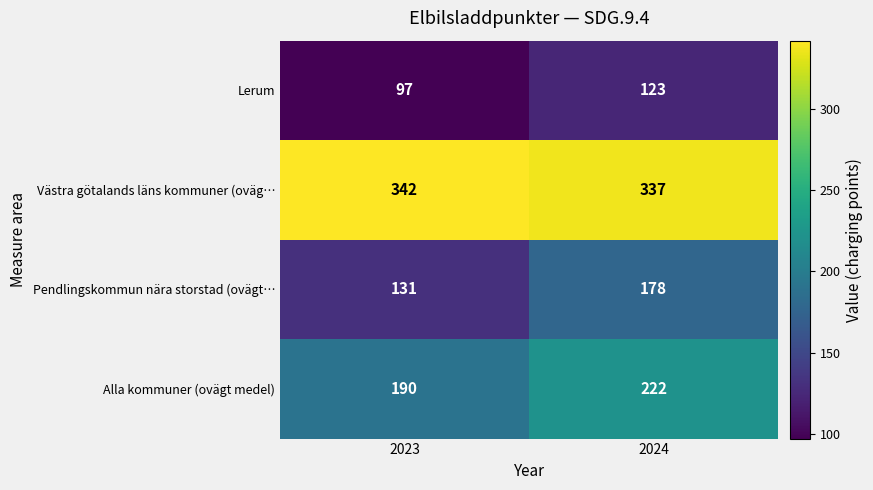

What is the total value across all series at 2024?

860